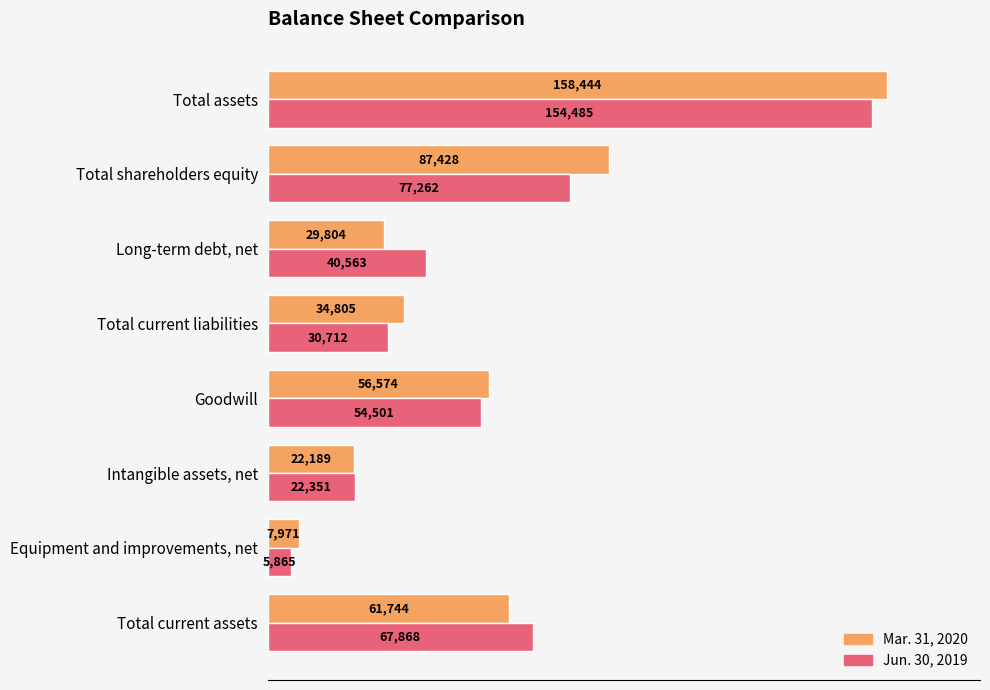

The Jun. 30, 2019 series shows 40563 at Long-term debt, net. True or false?

True